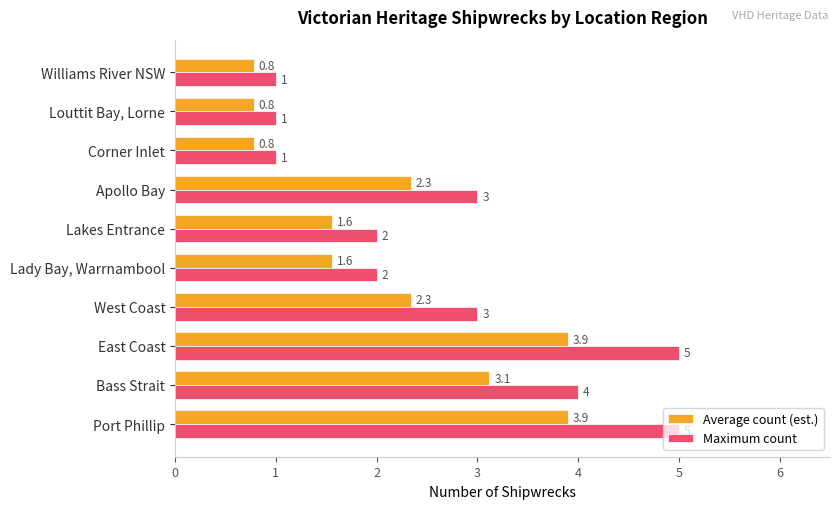

Which series has the largest total across all categories?

Maximum count